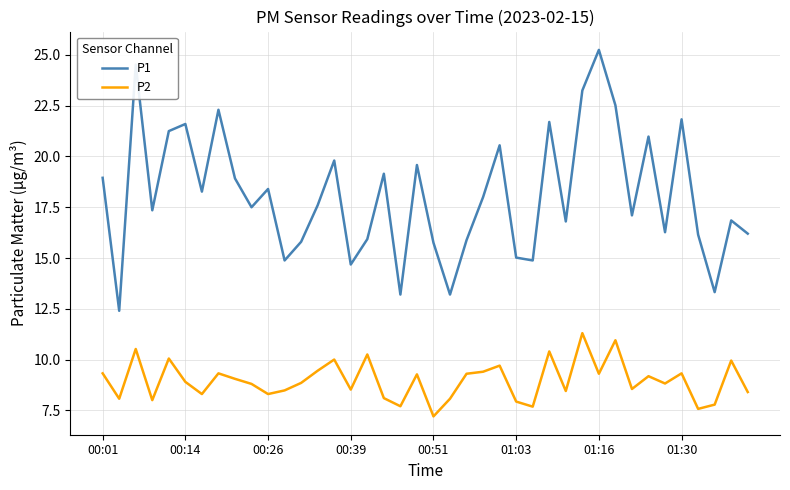

Rank the series by their average value, from lowest to highest.

P2, P1